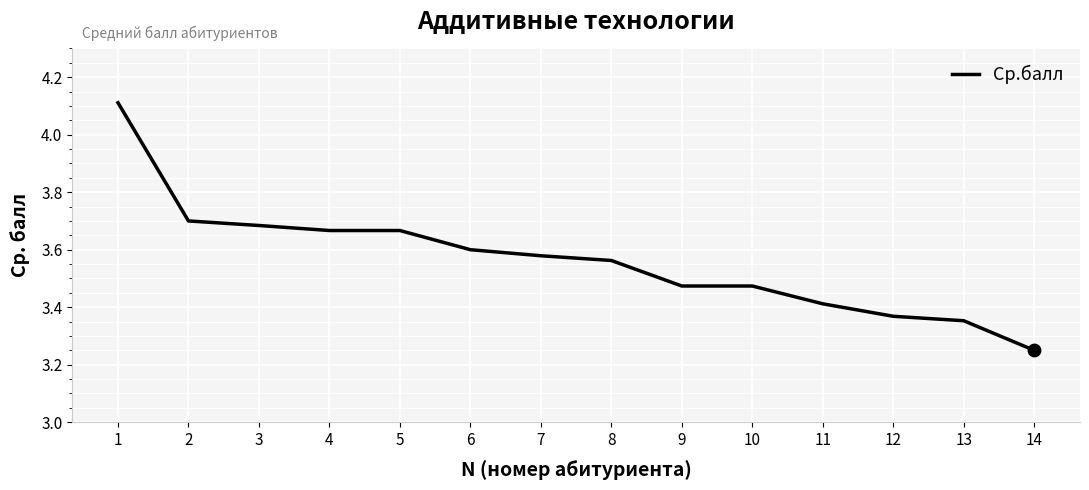

Between 9 and 2, which is larger?

2